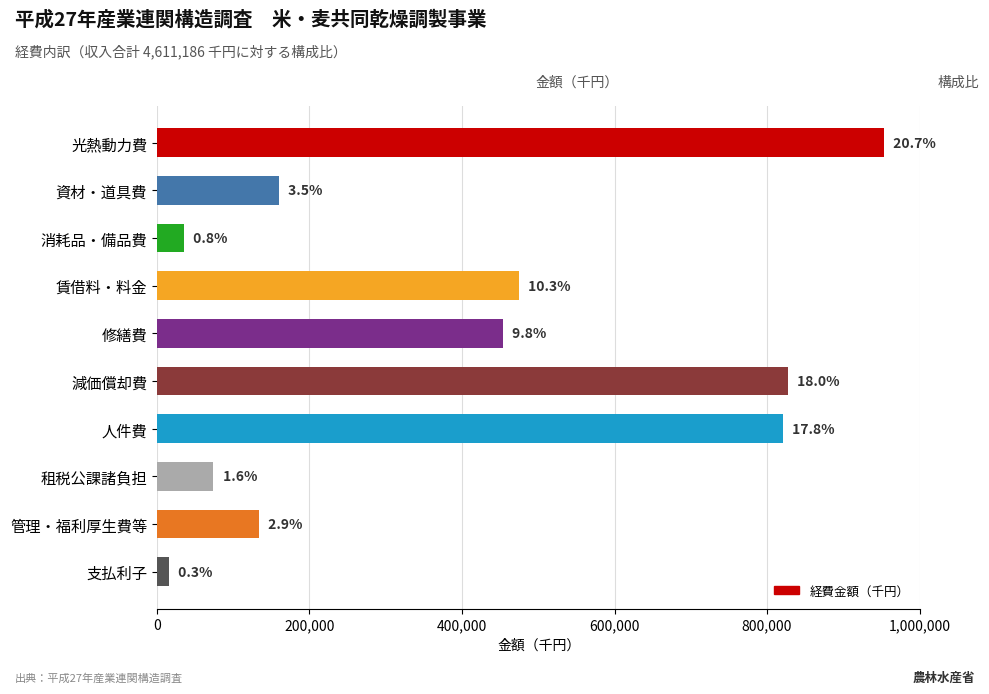

How many bars are there in total?

10